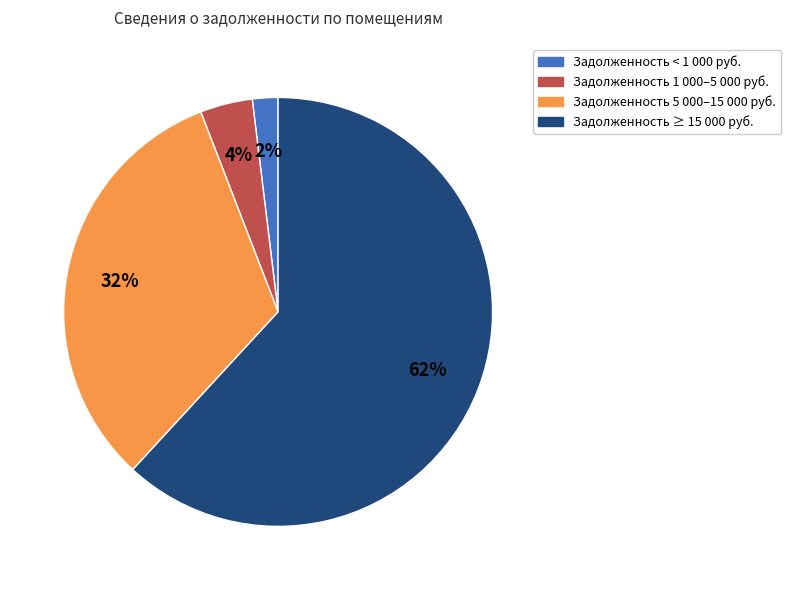

To the nearest percent, what is the average slice percentage?

25%